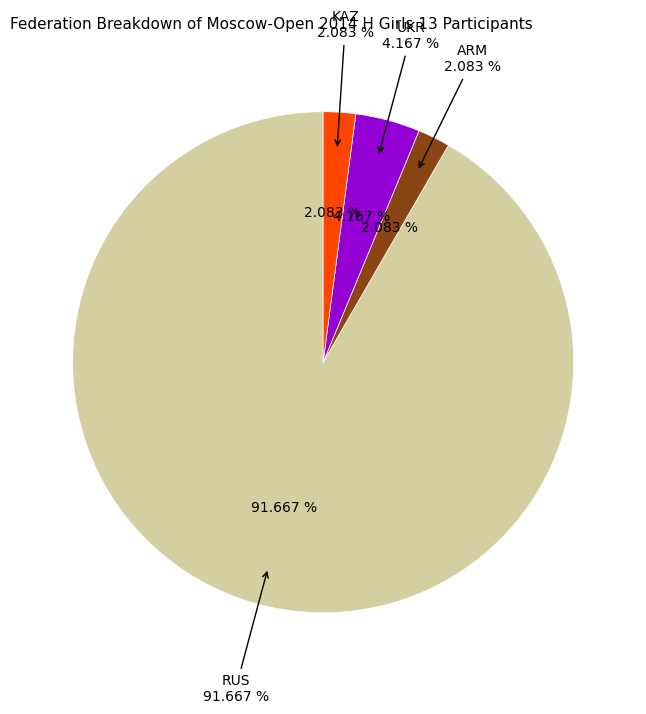

Approximately how many times larger is the value at KAZ compared to UKR?

0.5